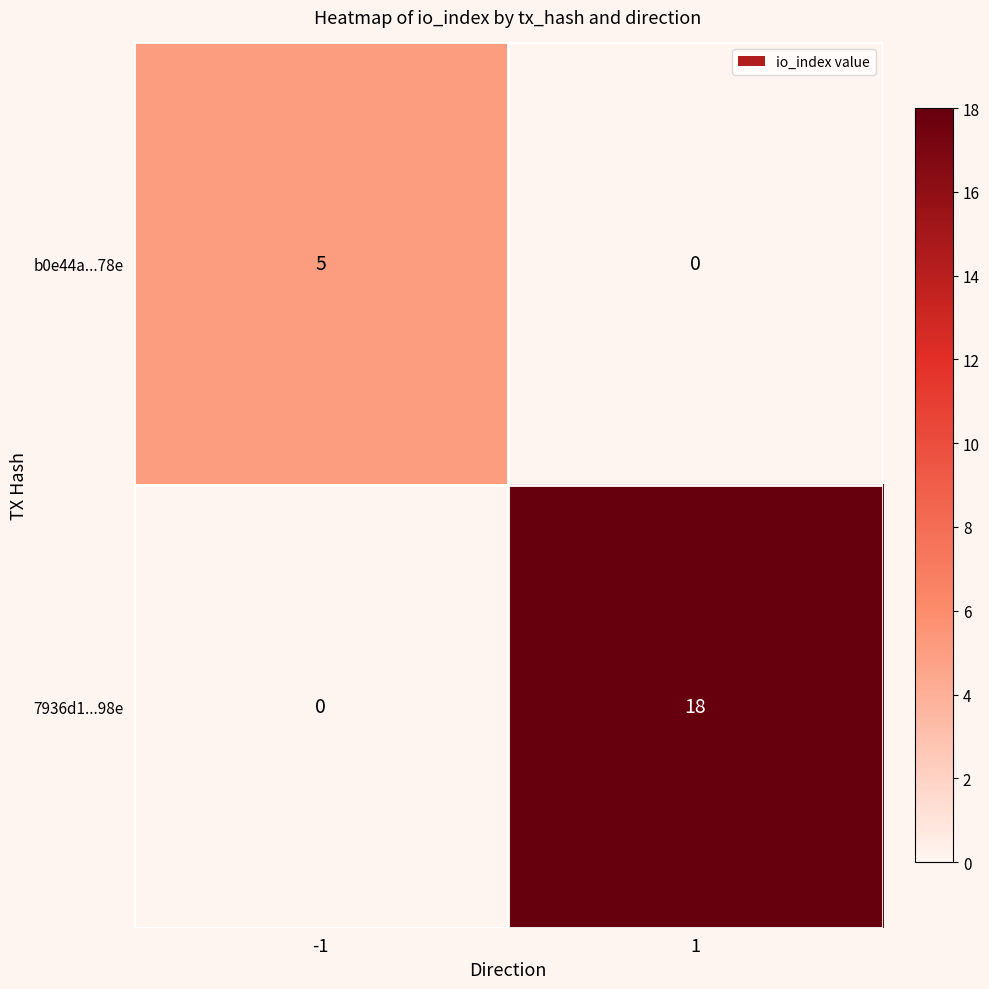

What is the maximum value for b0e44a...78e?

5